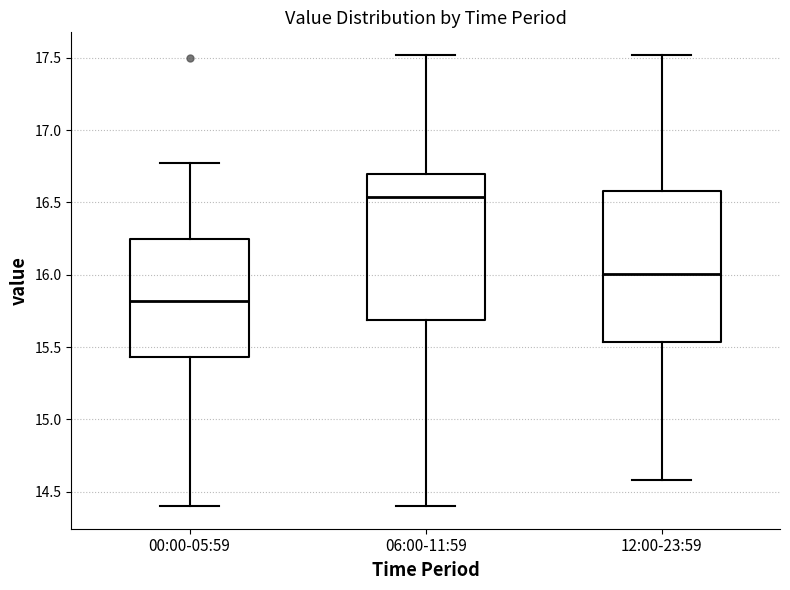

Reading left to right, transcribe this box plot: for each box, give where its median line is, the range the box spans, and where its two whiskers end, as read against the y-axis. The values are not printed on the chart, so give them approximately, as read against the axis.

00:00-05:59: median 15.80, box 15.45 to 16.25, whiskers 14.40 to 16.75
06:00-11:59: median 16.55, box 15.70 to 16.70, whiskers 14.40 to 17.50
12:00-23:59: median 16.00, box 15.55 to 16.60, whiskers 14.60 to 17.50